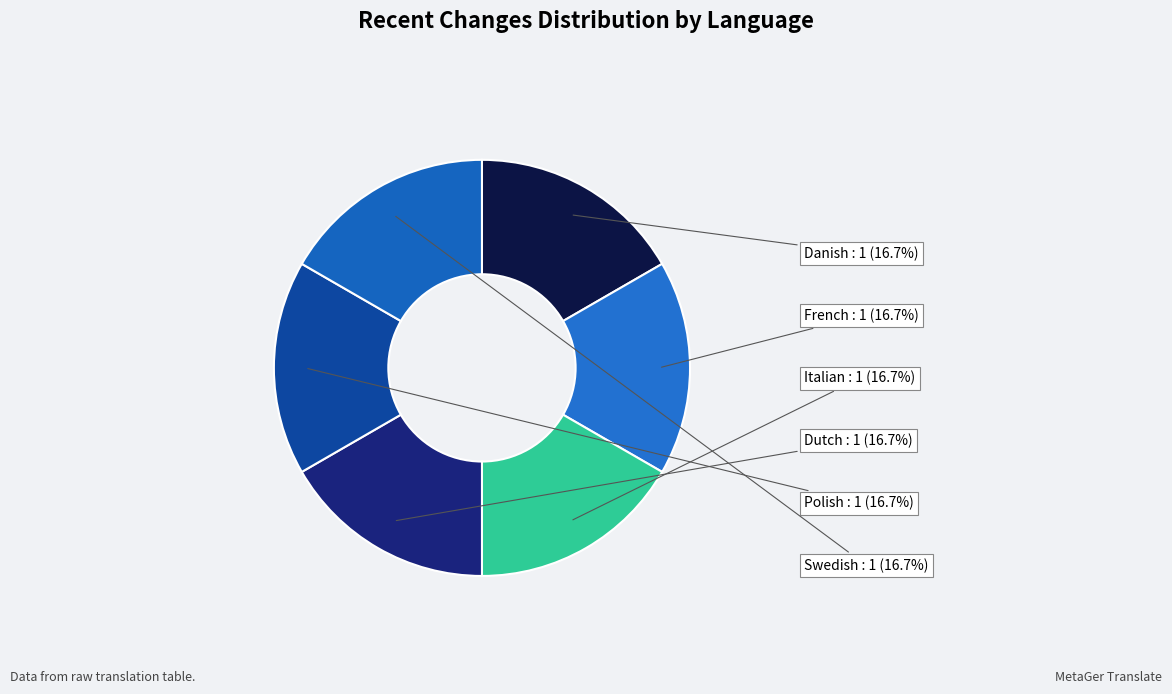

What percentage is NOT represented by Dutch?

83.3%